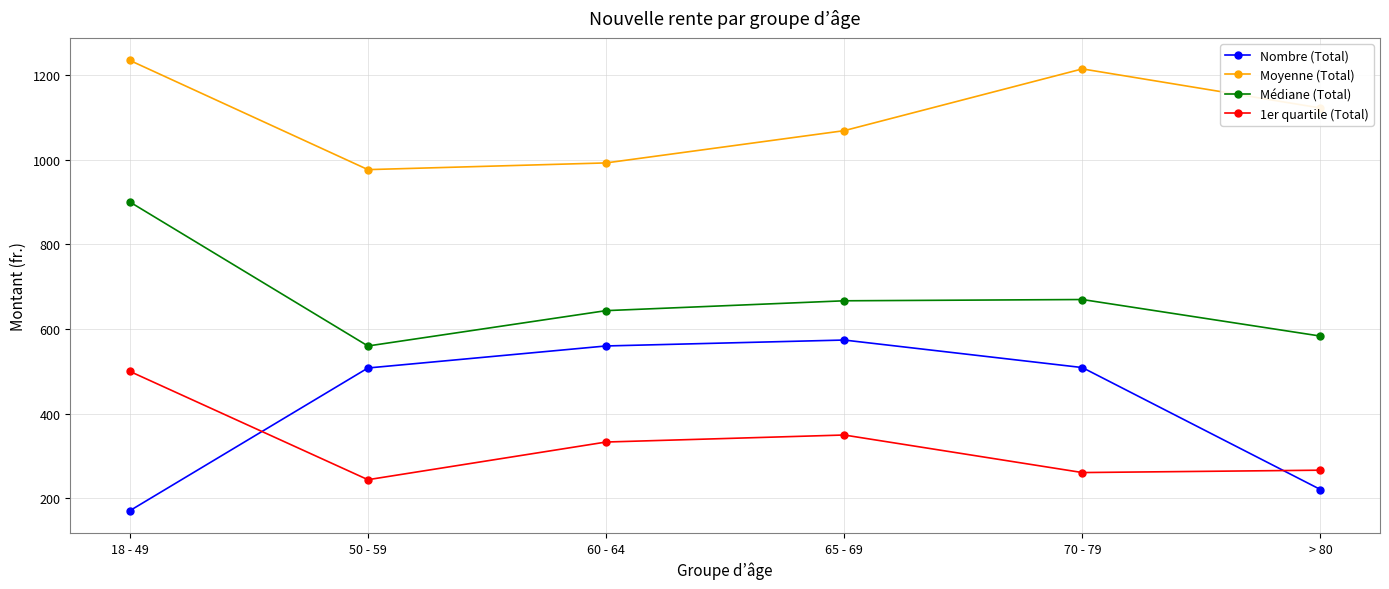

What is the difference between the highest and lowest values at 50 - 59?

732.2